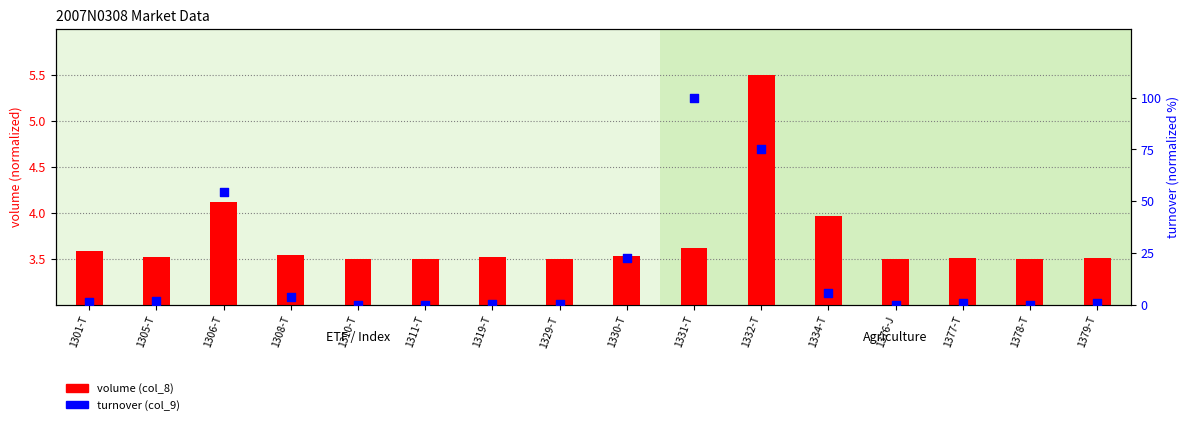

Which series contains the lowest Y value?

turnover (col_9)